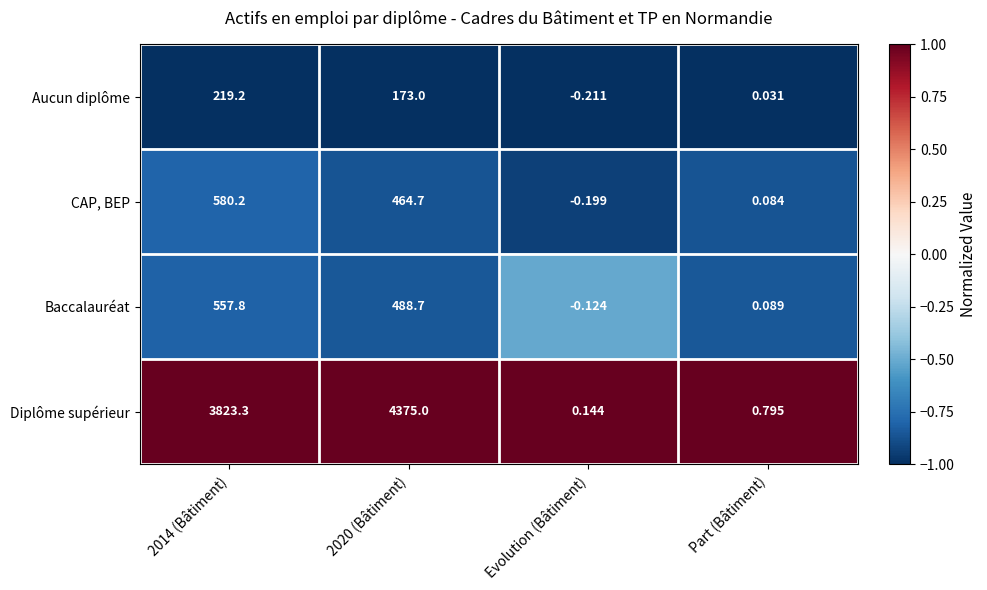

Which series has the largest range (max minus min)?

Diplôme supérieur